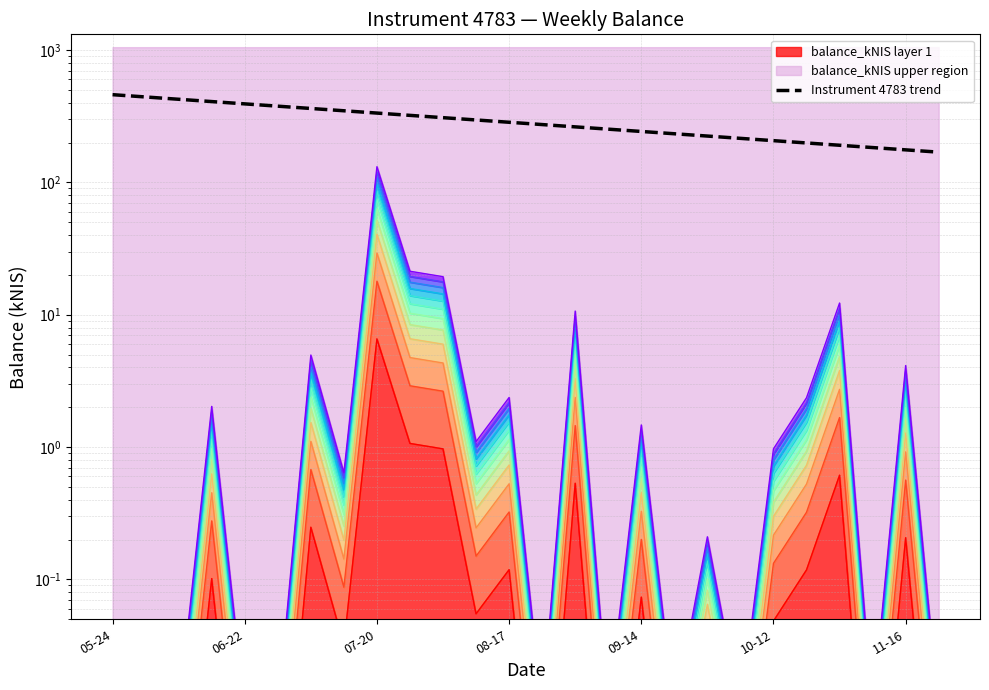

The value at 11 is 163.8. True or false?

False